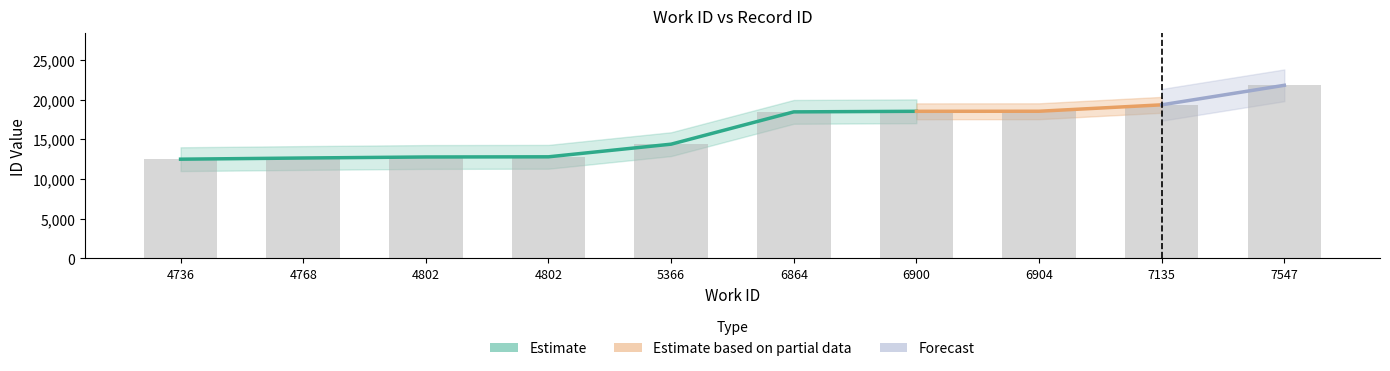

What is the ratio of the value at 5366 to the value at 4768?

1.1